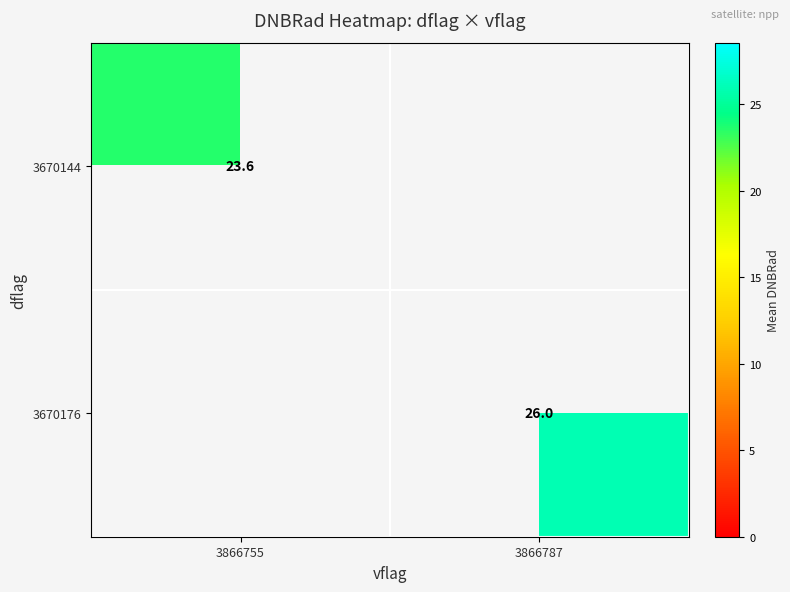

Which has a higher value, 3866755 or 3866787?

3866787